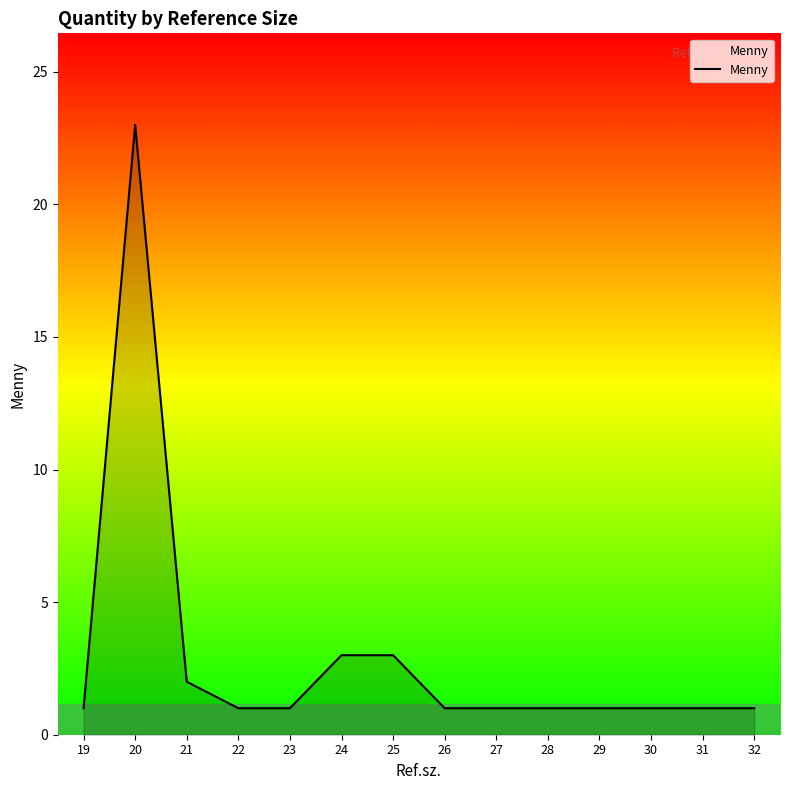

Reading right to left, what are all the values shown in this chart?

1	1	1	1	1	1	1	3	3	1	1	2	23	1